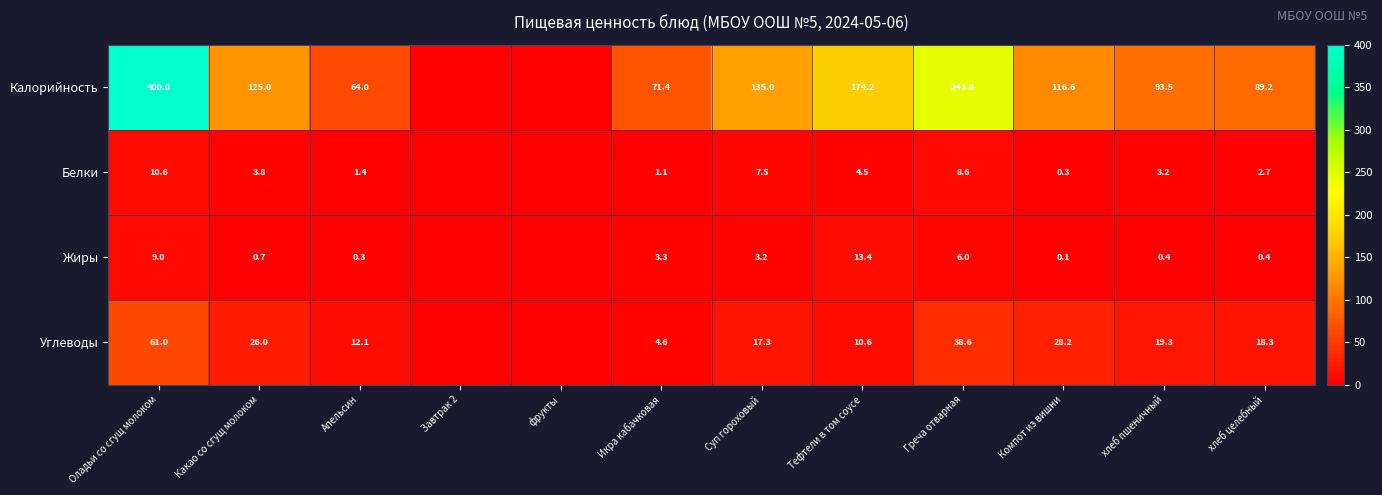

What is the sum of the Жиры values at Суп гороховый and Компот из вишни?

3.3